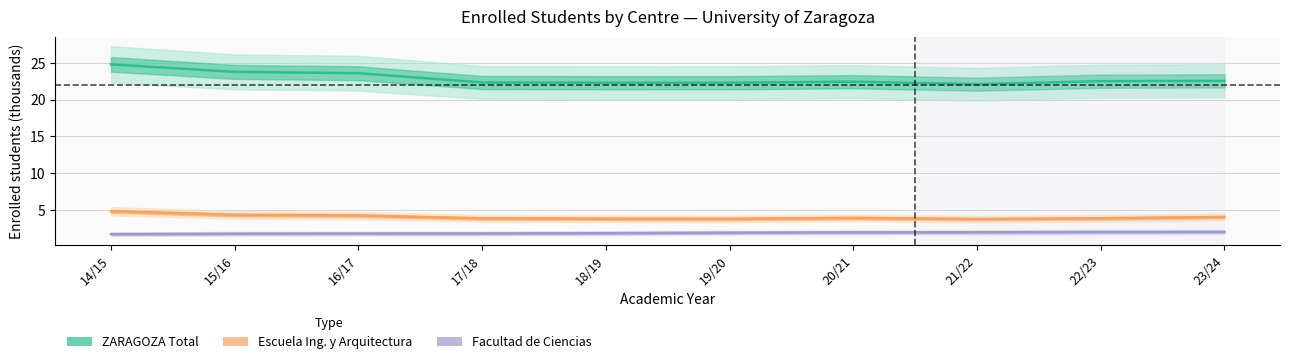

Reading left to right, list all the values displayed in this chart.

ZARAGOZA Total (Estimate): 14/15=24.8	15/16=23.8	16/17=23.6	17/18=22.3	18/19=22.3	19/20=22.3	20/21=22.4	21/22=22.1	22/23=22.5	23/24=22.5
Escuela Ing. y Arquitectura (Partial): 14/15=4.8	15/16=4.3	16/17=4.2	17/18=3.9	18/19=3.8	19/20=3.8	20/21=3.9	21/22=3.8	22/23=3.9	23/24=4.1
Facultad de Ciencias (Forecast): 14/15=1.7	15/16=1.8	16/17=1.8	17/18=1.8	18/19=1.9	19/20=1.9	20/21=2.0	21/22=2.0	22/23=2.0	23/24=2.0